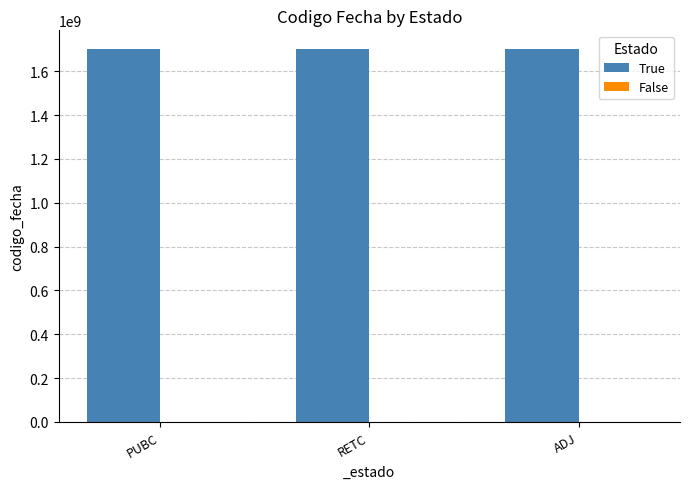

How many bars are there in total?

3